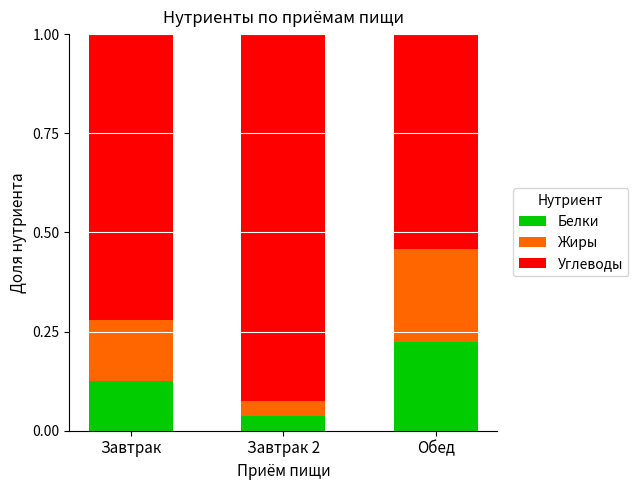

What is the total value across all series at Завтрак?

1.0